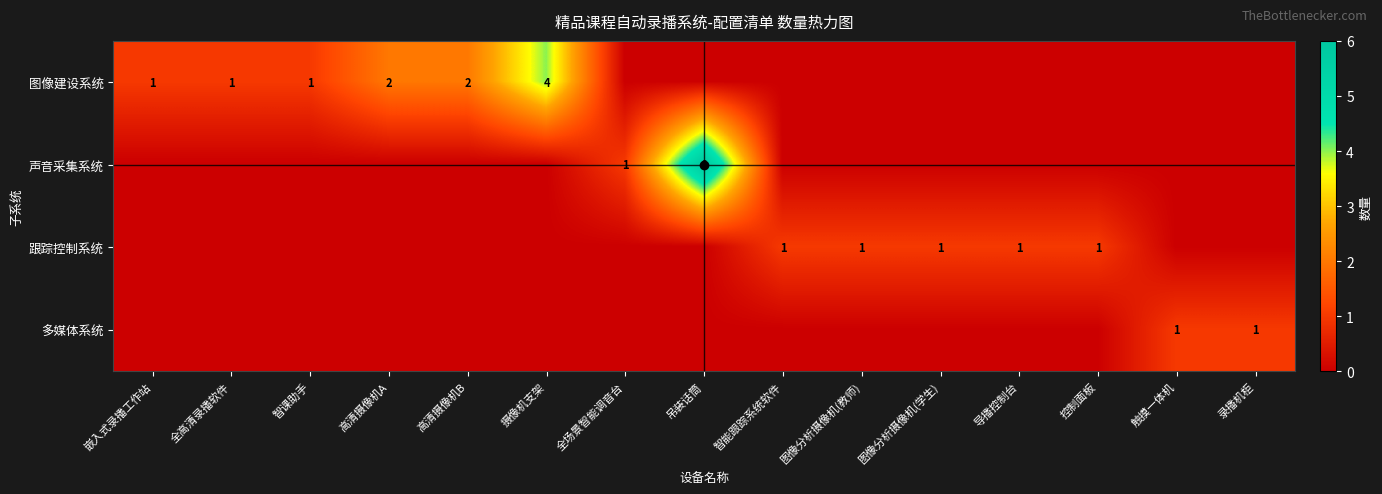

What is the greatest value displayed?

6